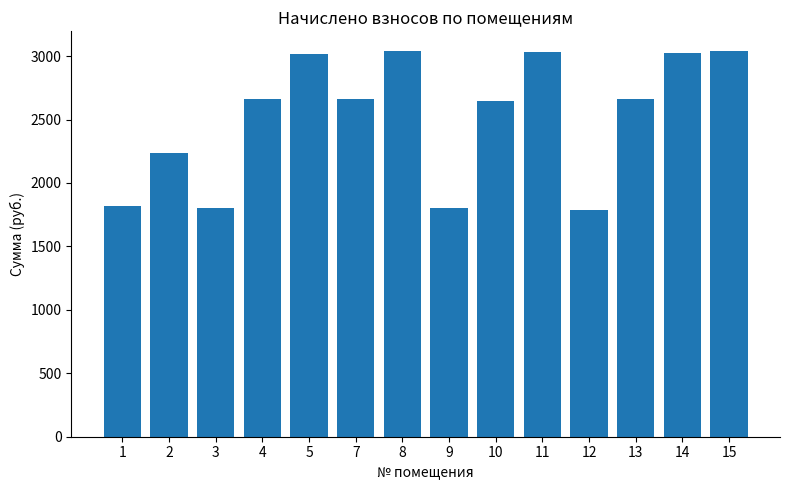

Where is the data nearest to the value 2416?

2